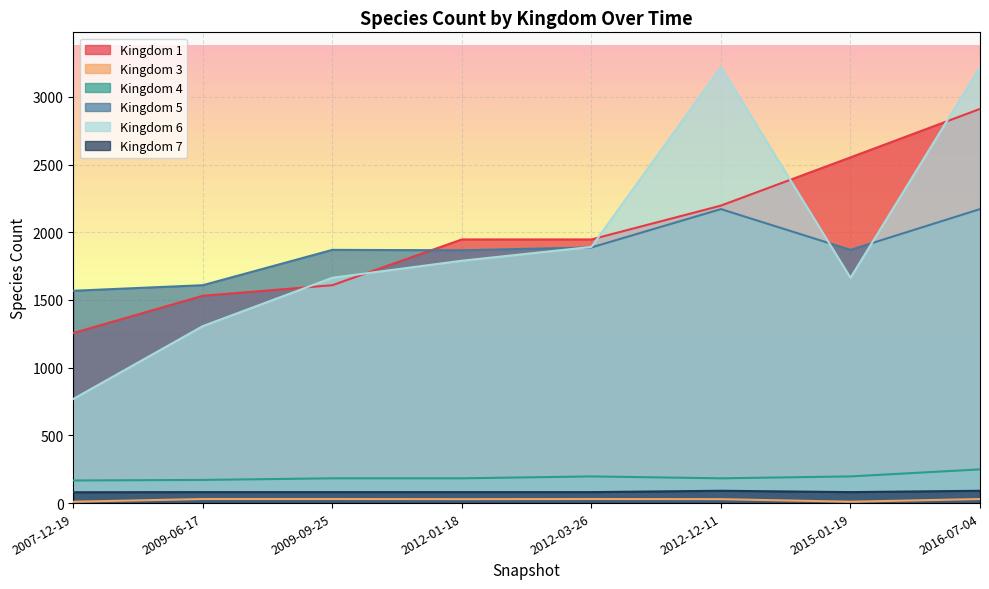

Which series changed the most between 2009-06-17 and 2016-07-04?

Kingdom 6